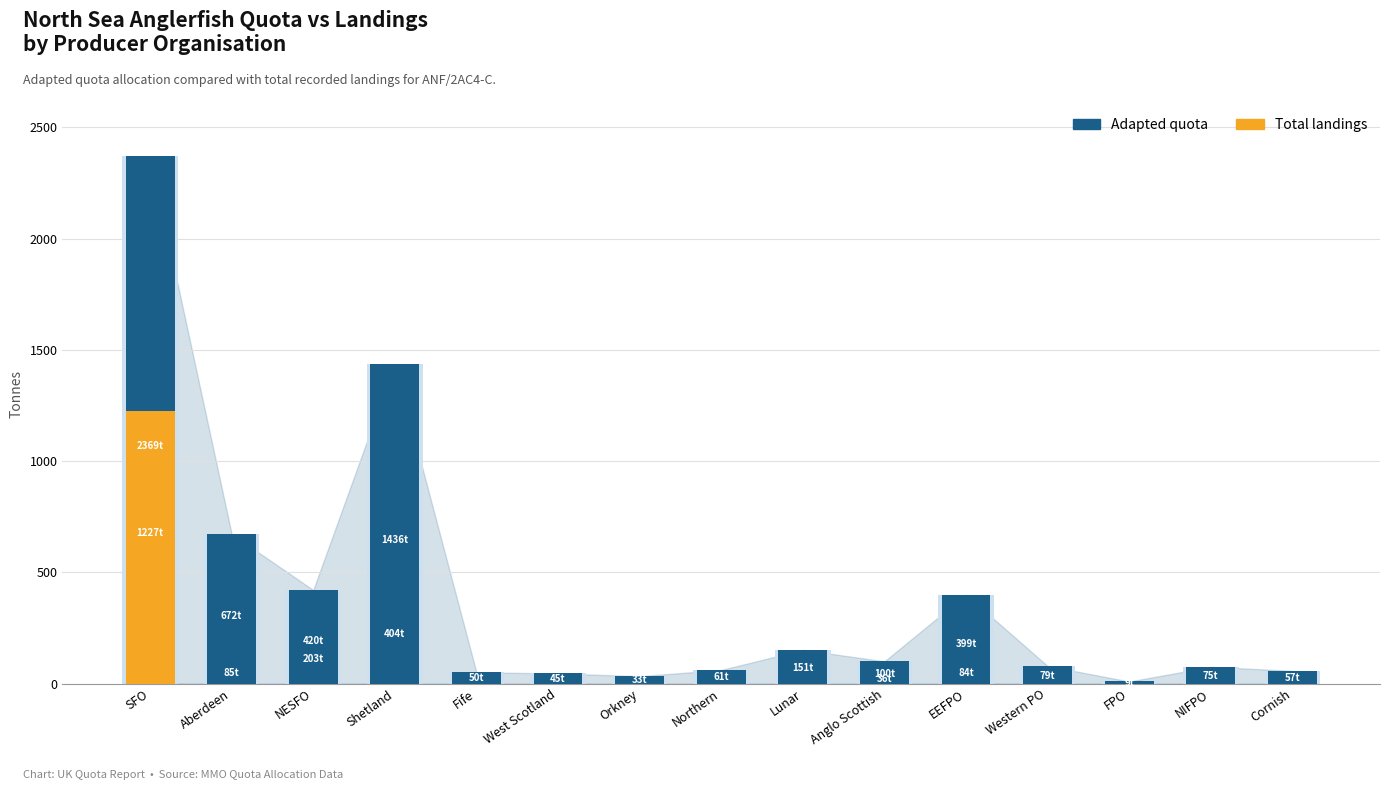

What is the maximum value shown in the chart?

2368.9